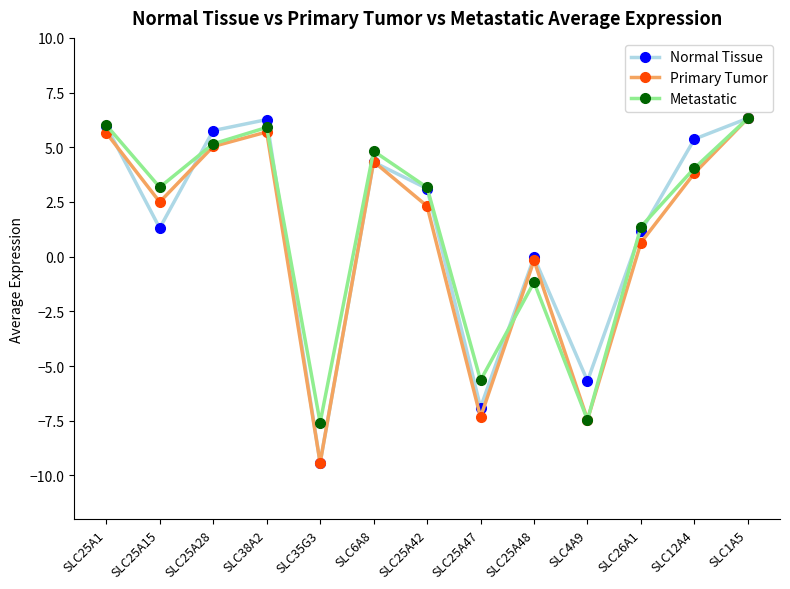

The value of Primary Tumor at SLC4A9 is -7.4. True or false?

True